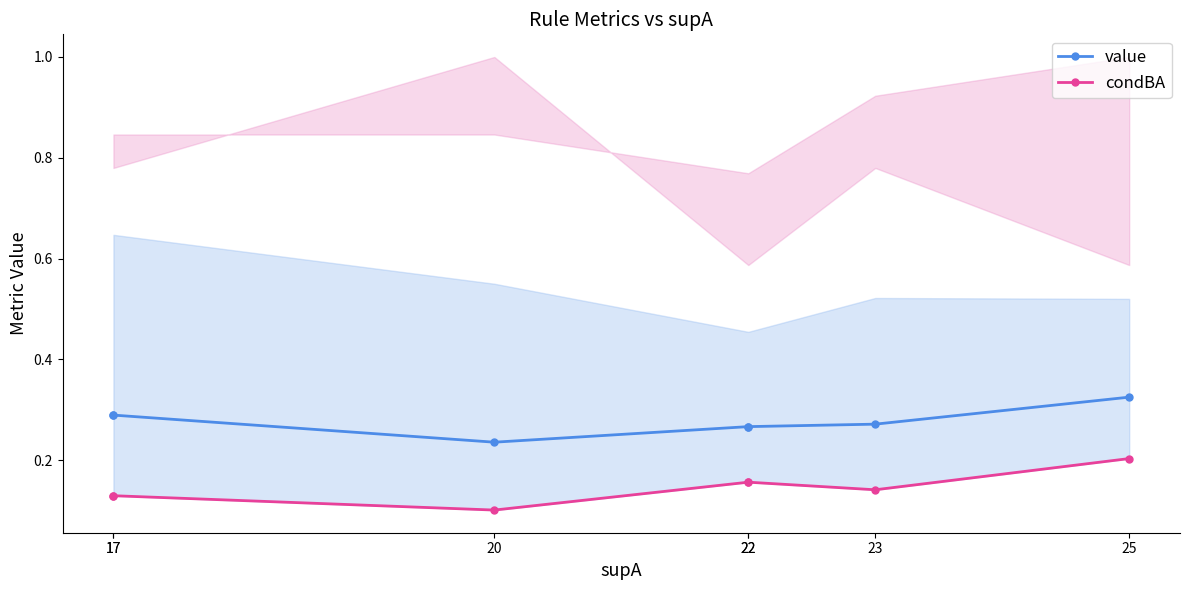

What is the smallest value displayed?

0.1